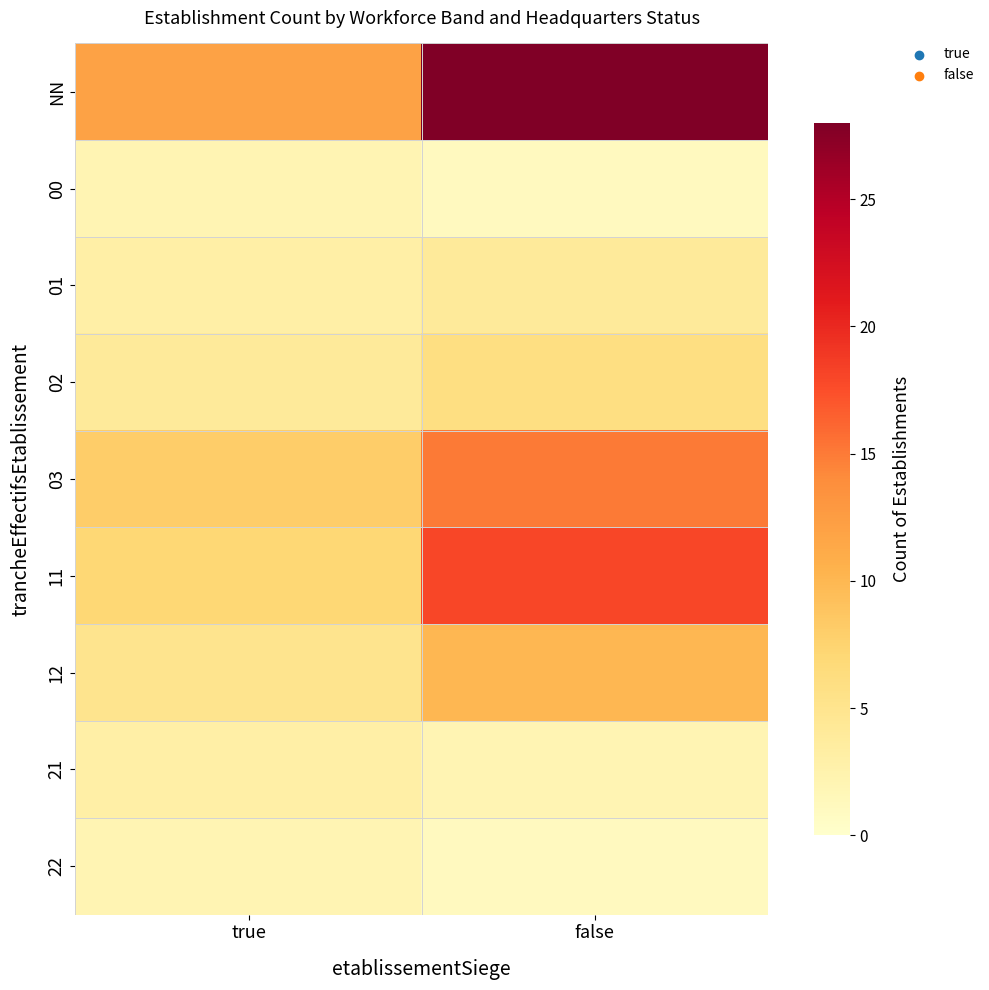

Which series has the widest spread of values?

NN